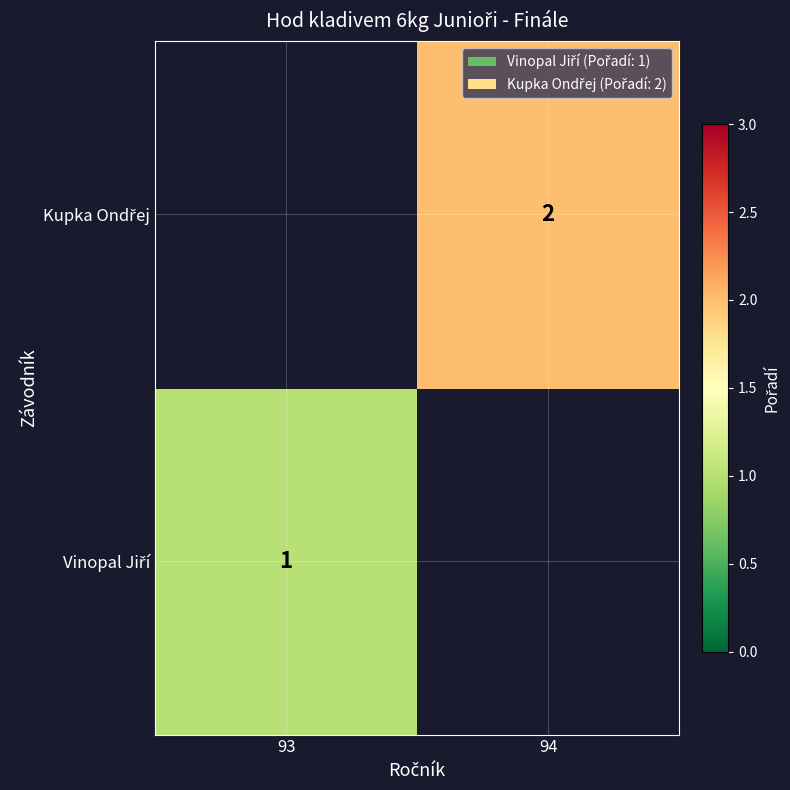

Is it true that Vinopal Jiří equals 1.7 at 93?

False